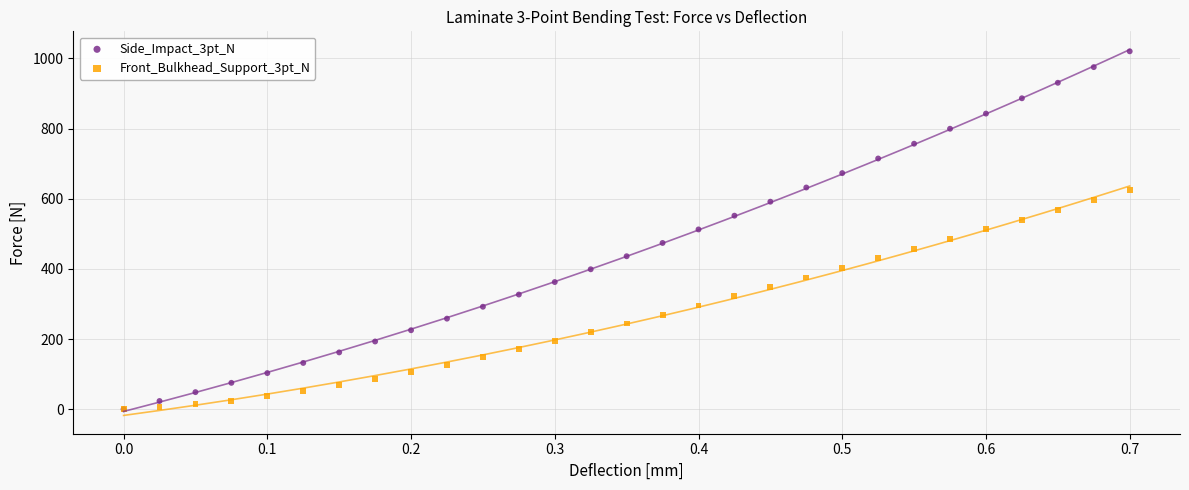

What are all the series names shown in the legend?

Side_Impact_3pt_N, Front_Bulkhead_Support_3pt_N